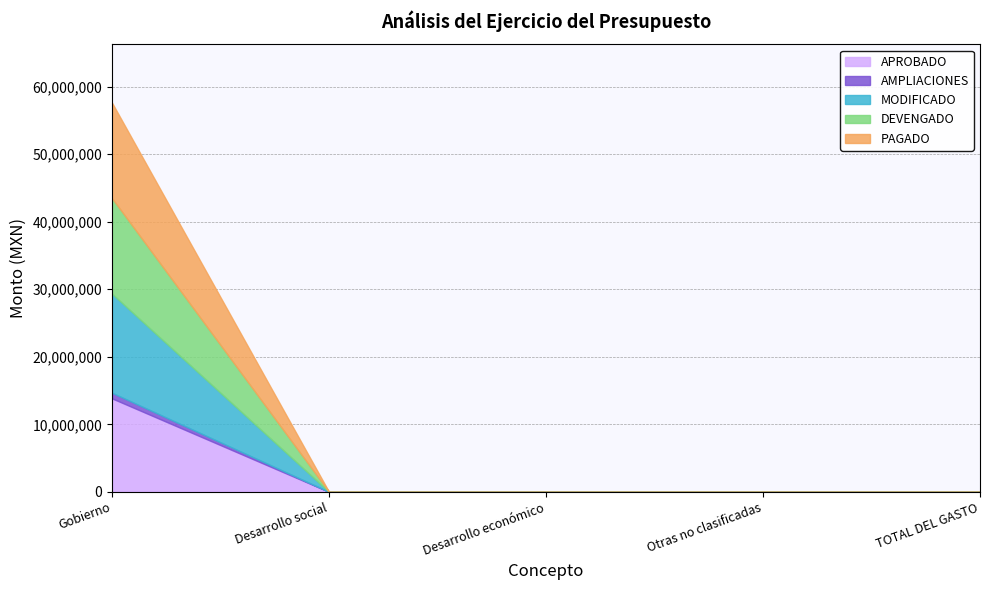

What are all the series names shown in the legend?

APROBADO, AMPLIACIONES, MODIFICADO, DEVENGADO, PAGADO